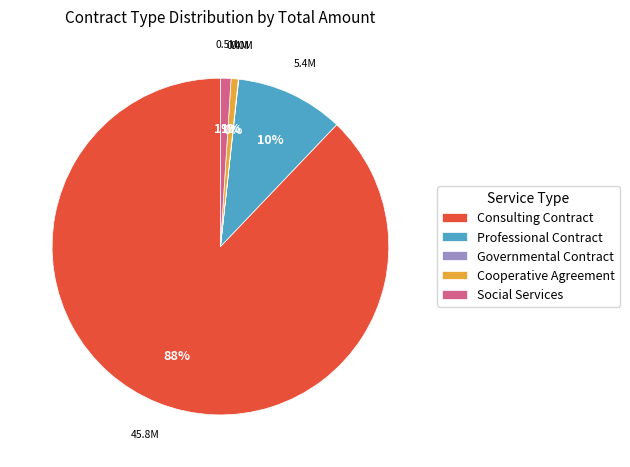

Which category accounts for the majority?

Consulting Contract